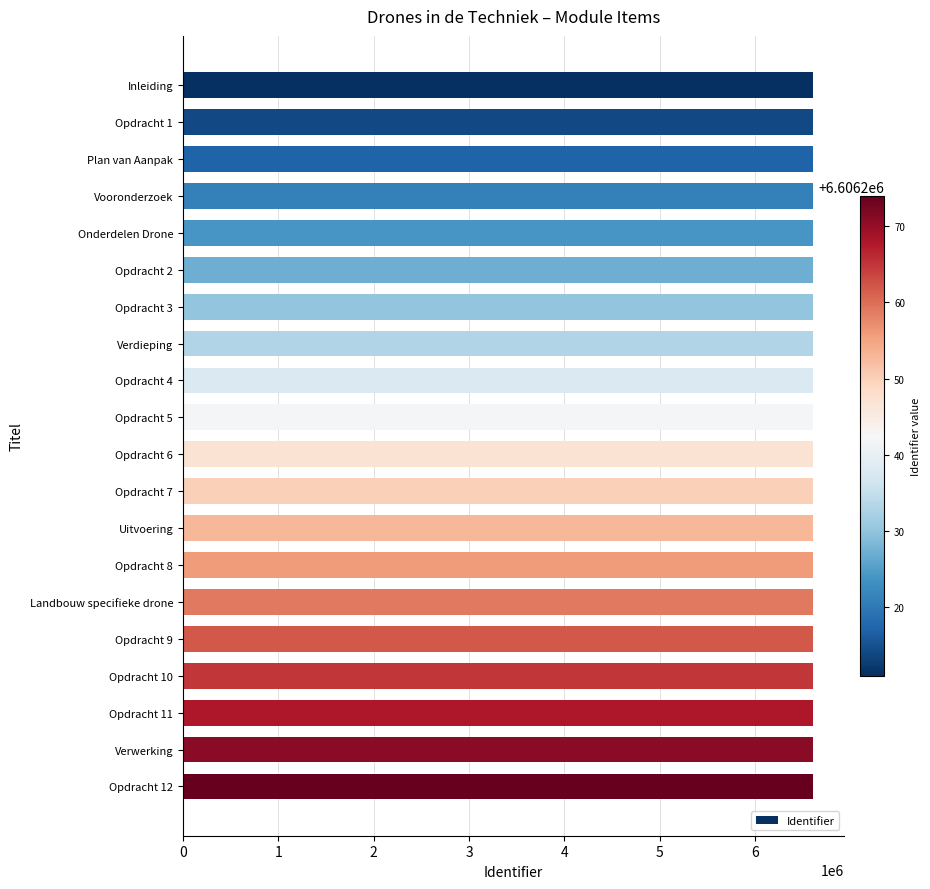

The value at Plan van Aanpak is 10103820. True or false?

False